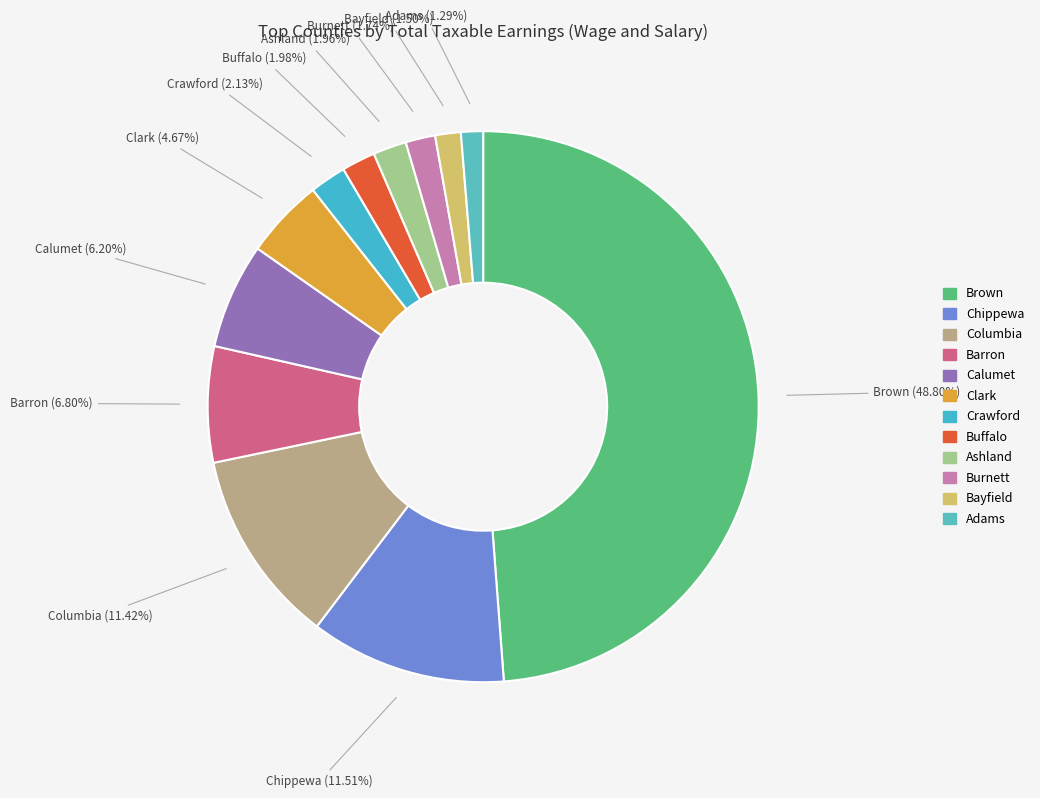

To the nearest percent, what is the average slice percentage?

8%